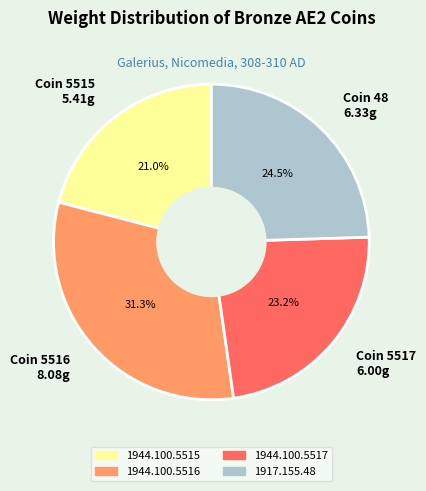

Approximately how many times larger is the value at Coin 5517 6.00g compared to Coin 5515 5.41g?

1.1